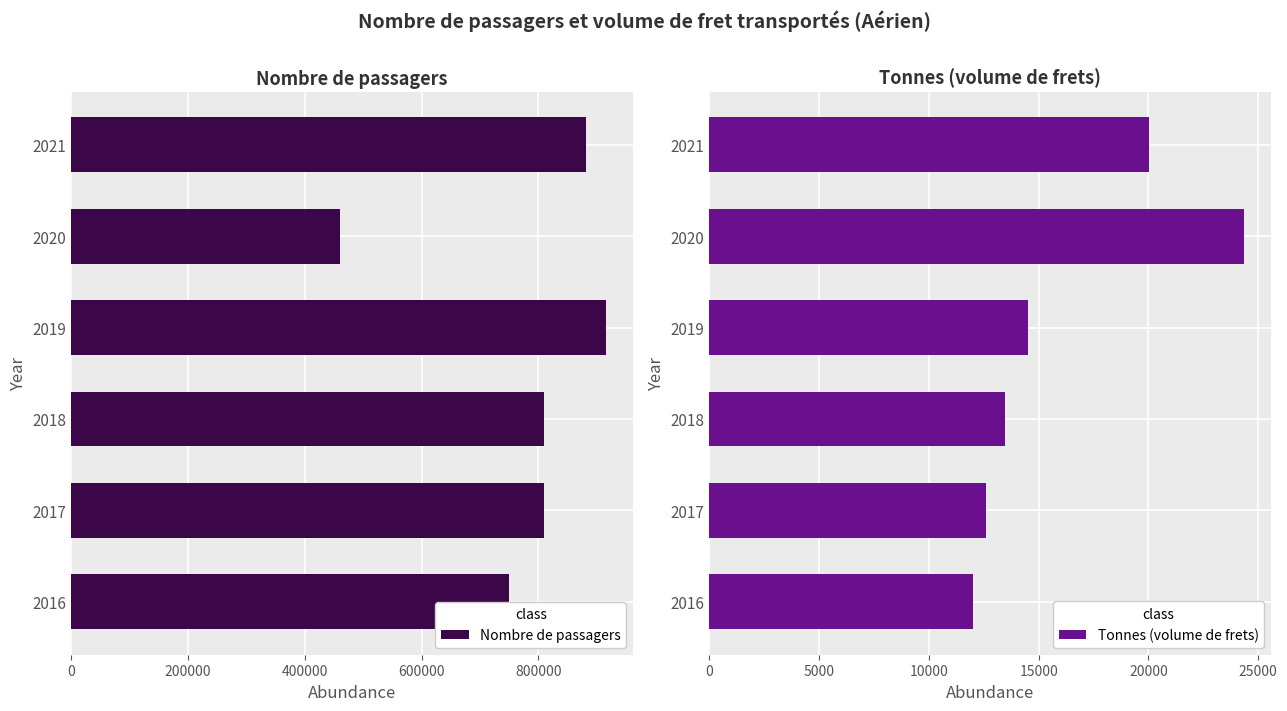

What is the difference between the second highest and second lowest values in the Nombre de passagers series?

131438